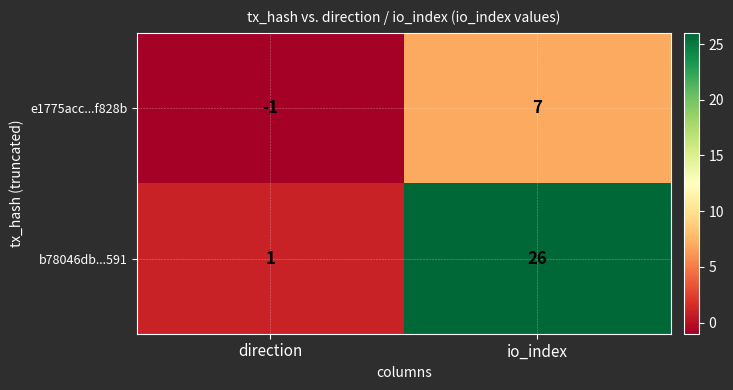

Between direction and io_index, which series saw the biggest shift?

b78046db...591